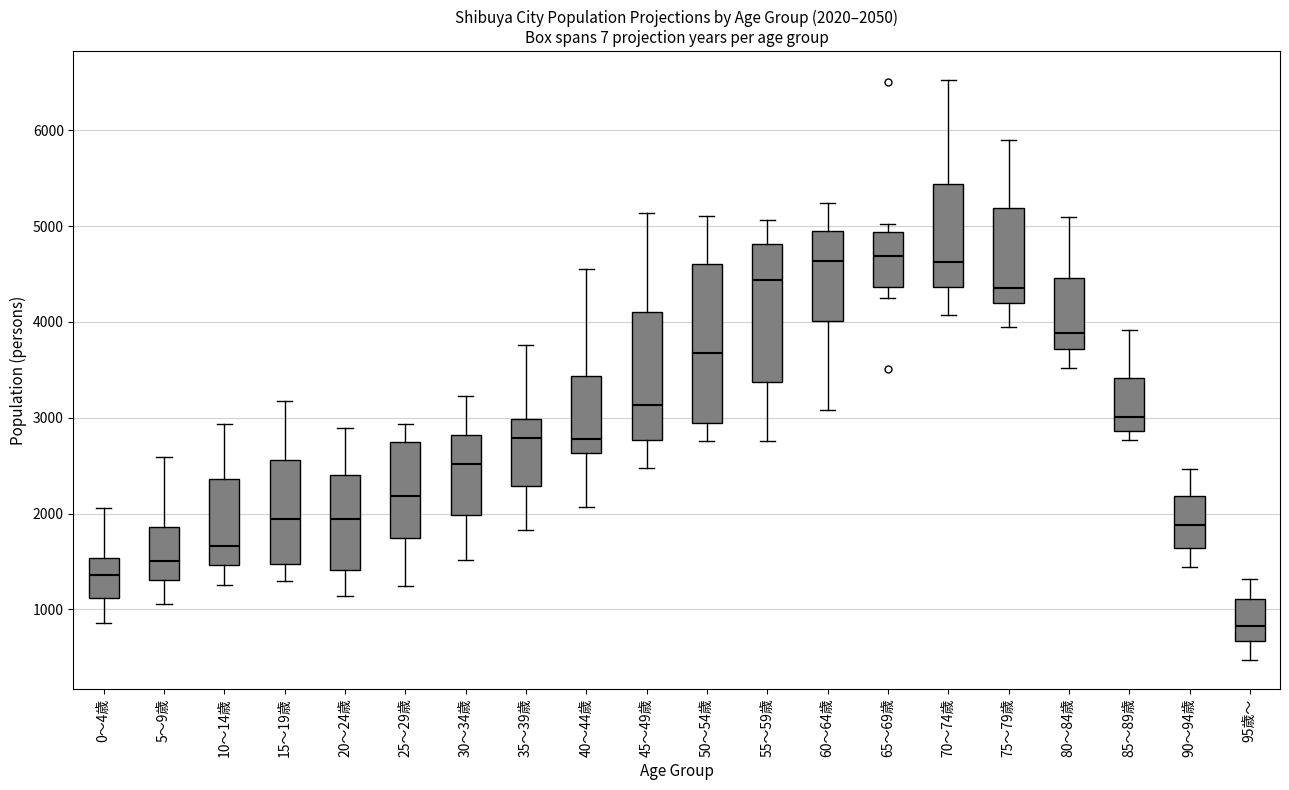

Comparing the boxes themselves (not the whiskers), which one is the tallest?

50～54歳